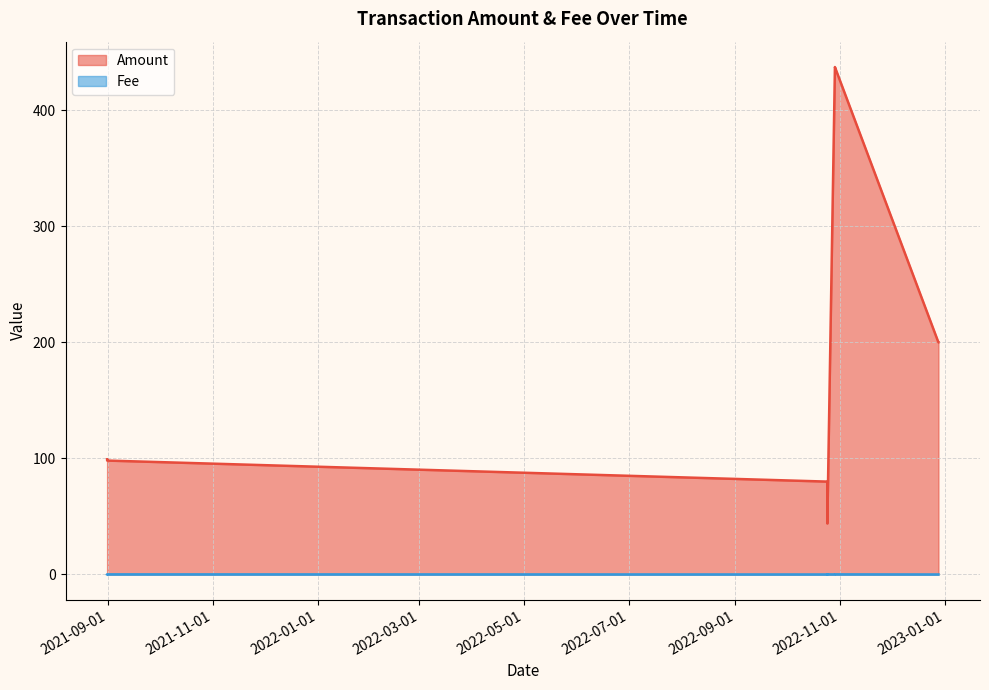

Count the Fee values in the range 0 to 1.

10